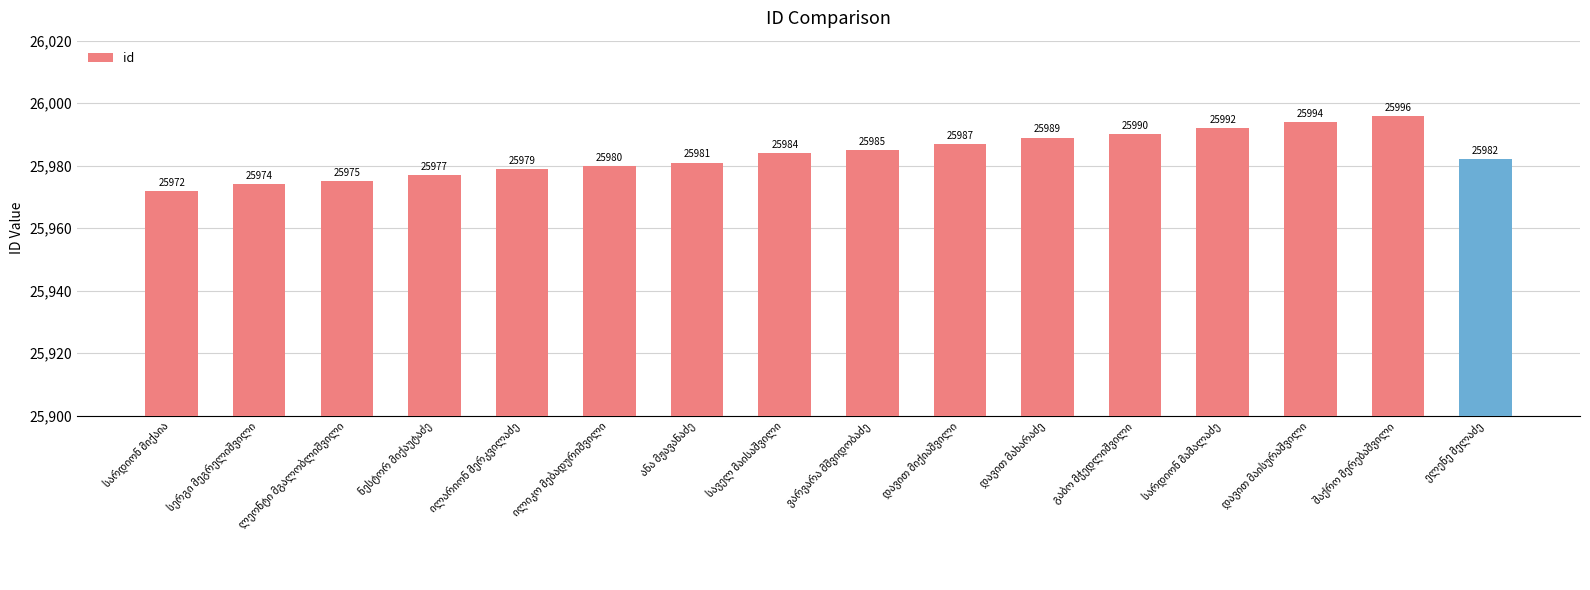

Reading left to right, transcribe all the data shown in this chart.

25972	25974	25975	25977	25979	25980	25981	25984	25985	25987	25989	25990	25992	25994	25996	25982